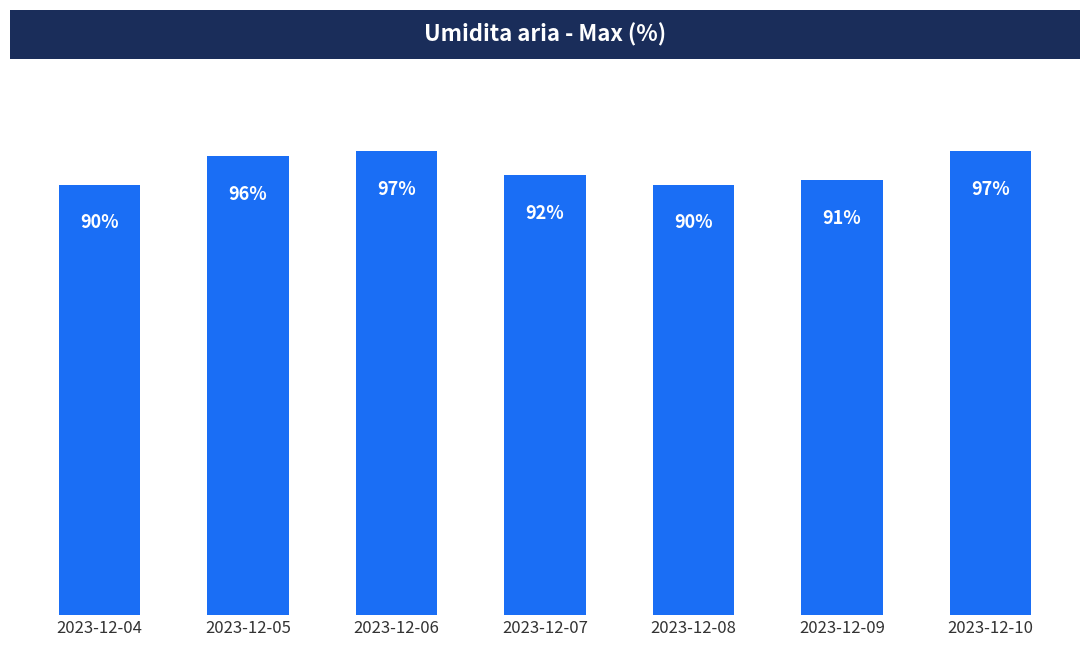

Where does the data first go above 92?

2023-12-05